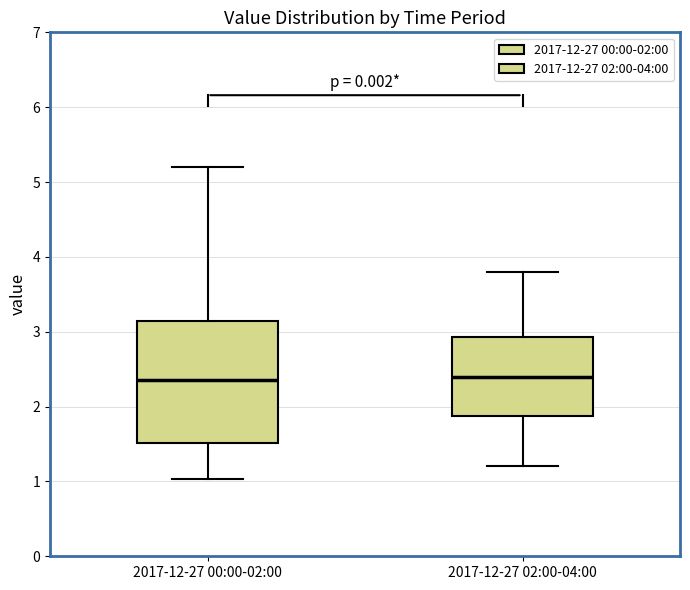

Which box is the tallest, from its lower edge to its upper edge?

2017-12-27 00:00-02:00